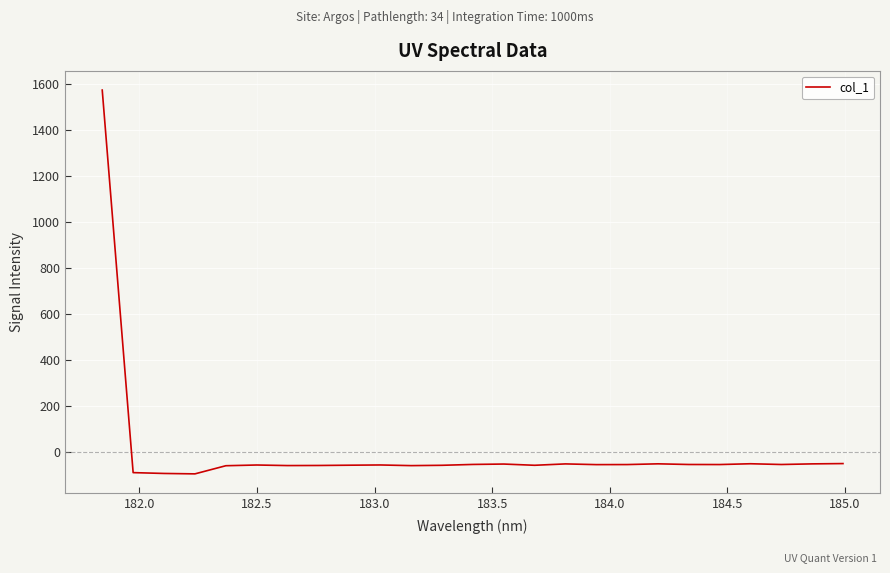

What is the difference between the maximum and minimum values?

1669.1